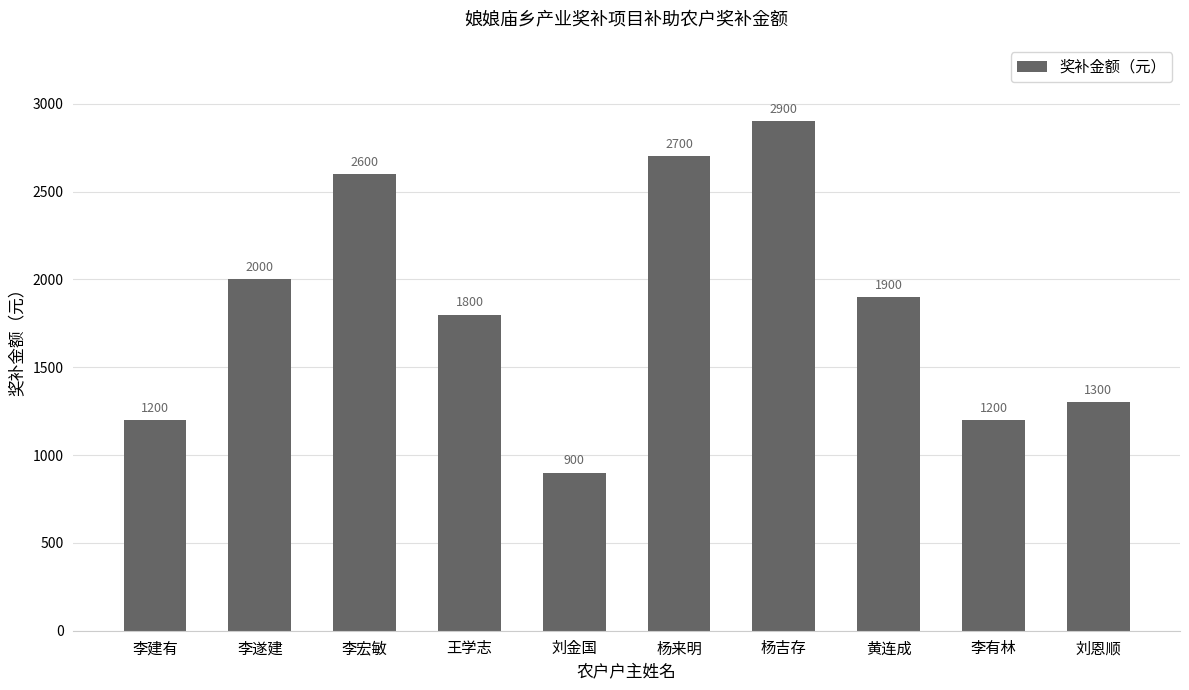

What is the sum of the values at 黄连成 and 刘恩顺?

3200